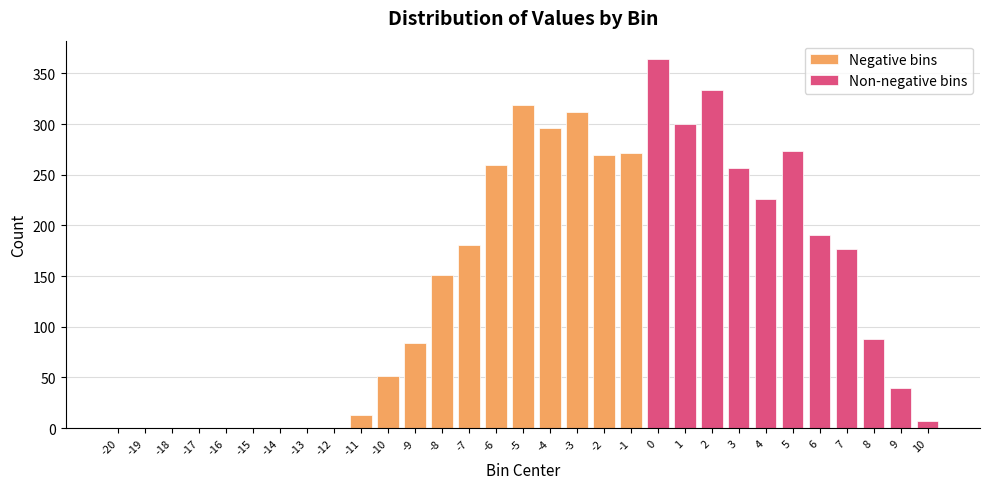

Which category has the highest value in the Negative bins series?

-5